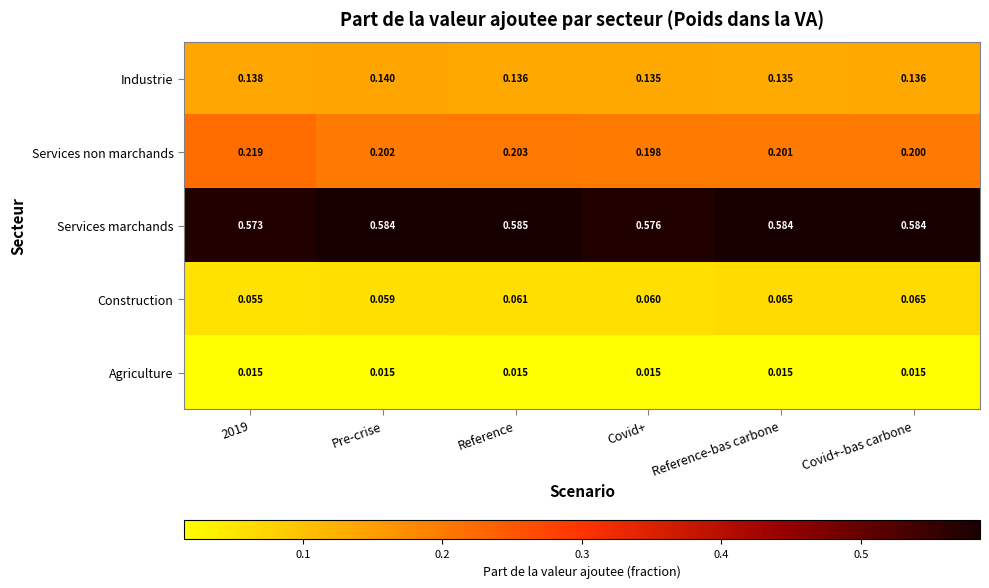

At Covid+-bas carbone, list the series in order from largest to smallest.

Services marchands, Services non marchands, Industrie, Construction, Agriculture